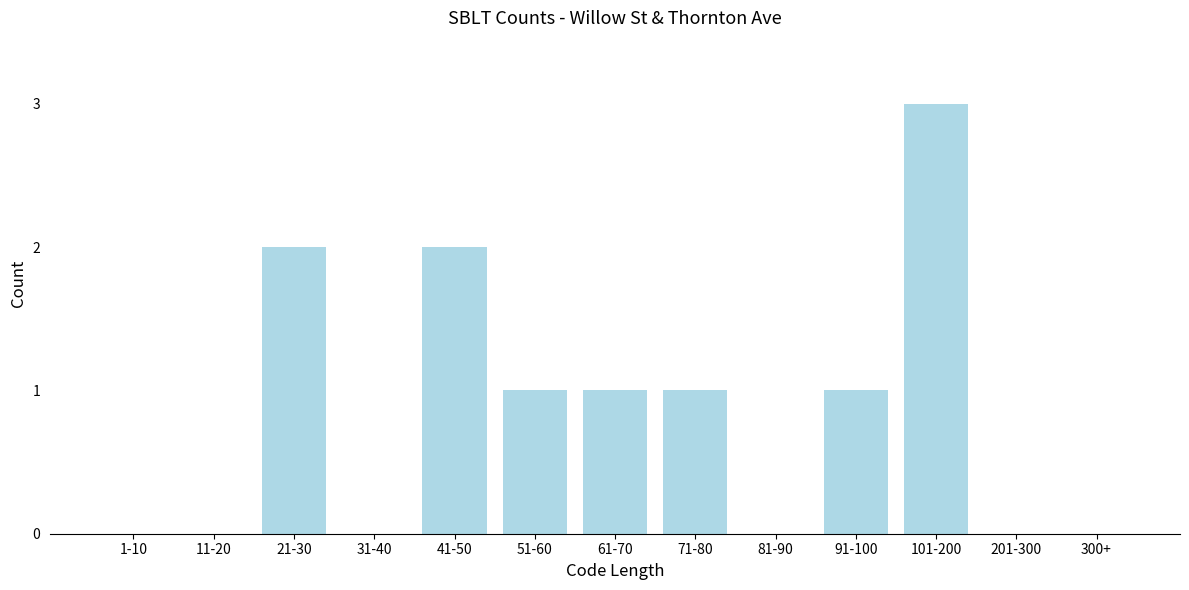

Reading right to left, transcribe all the data shown in this chart.

300+=0	201-300=0	101-200=3	91-100=1	81-90=0	71-80=1	61-70=1	51-60=1	41-50=2	31-40=0	21-30=2	11-20=0	1-10=0